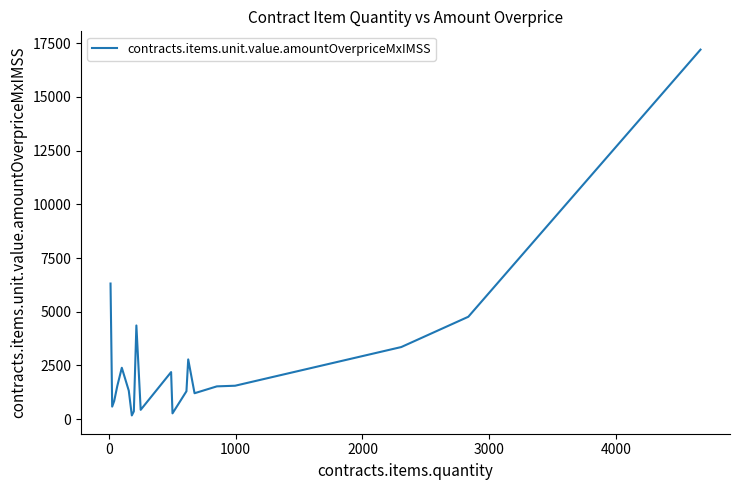

What is the maximum value shown in the chart?

17202.0